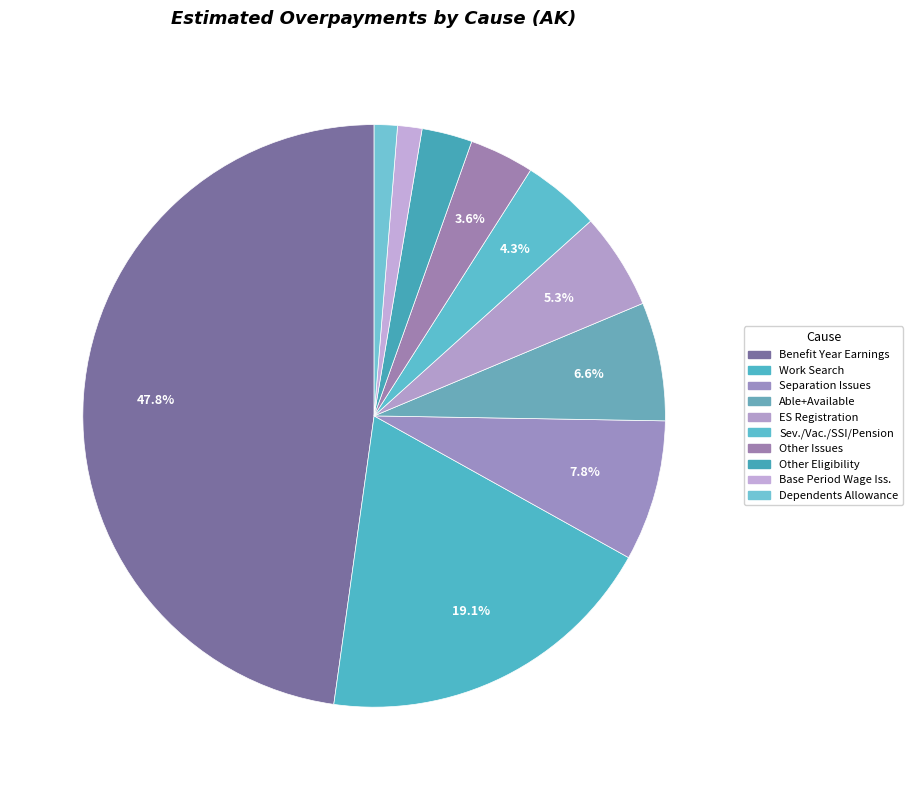

How many slices are in this pie chart?

10